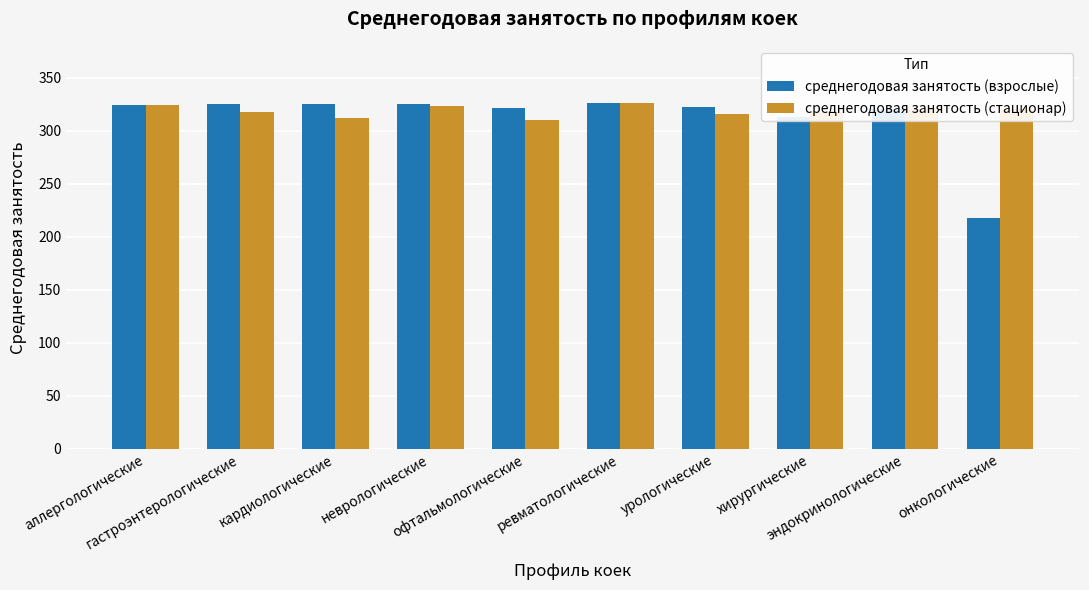

How many data points in среднегодовая занятость (взрослые) are less than 324?

5